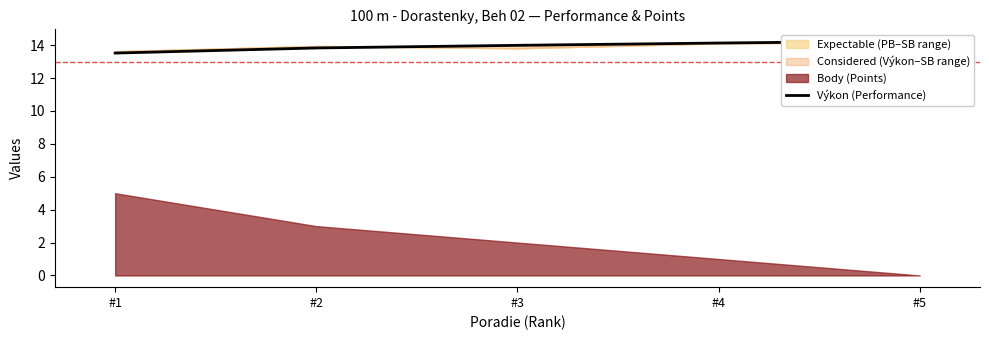

The chart shows a value of 13.5 at #1. True or false?

True